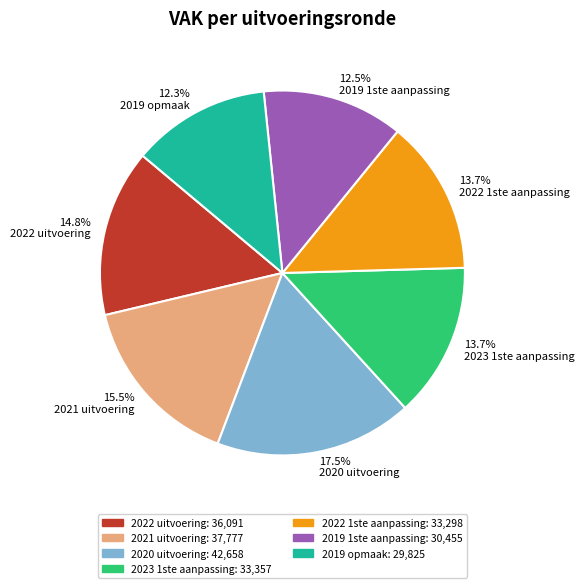

What percentage do 2021 uitvoering and 2022 1ste aanpassing together represent?

29.2%